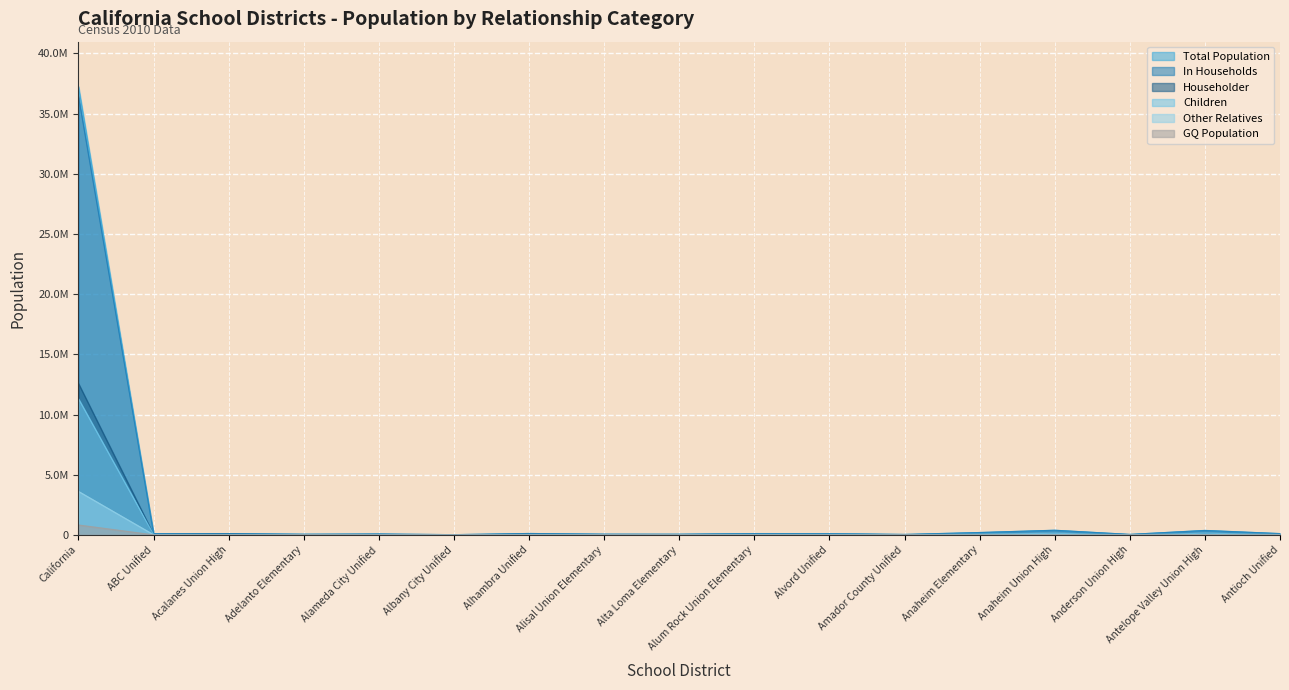

What is the spread (max minus min) of values at Alta Loma Elementary?

54218